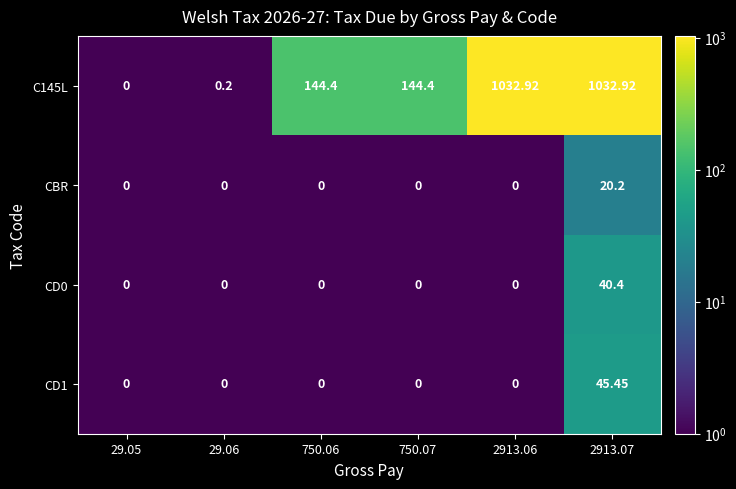

How many distinct data groups are displayed?

4